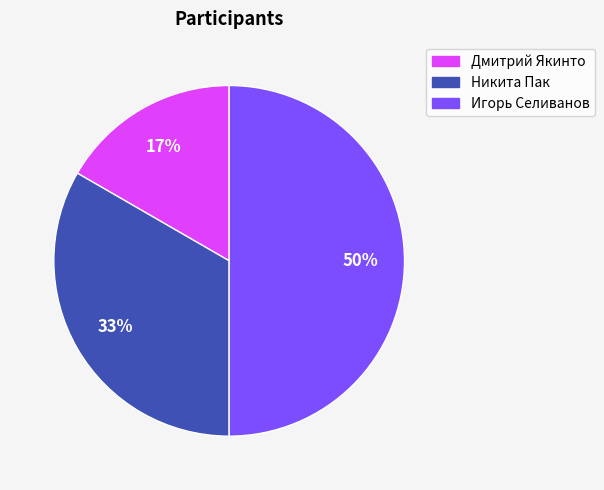

Which slice is the smallest?

Дмитрий Якинто